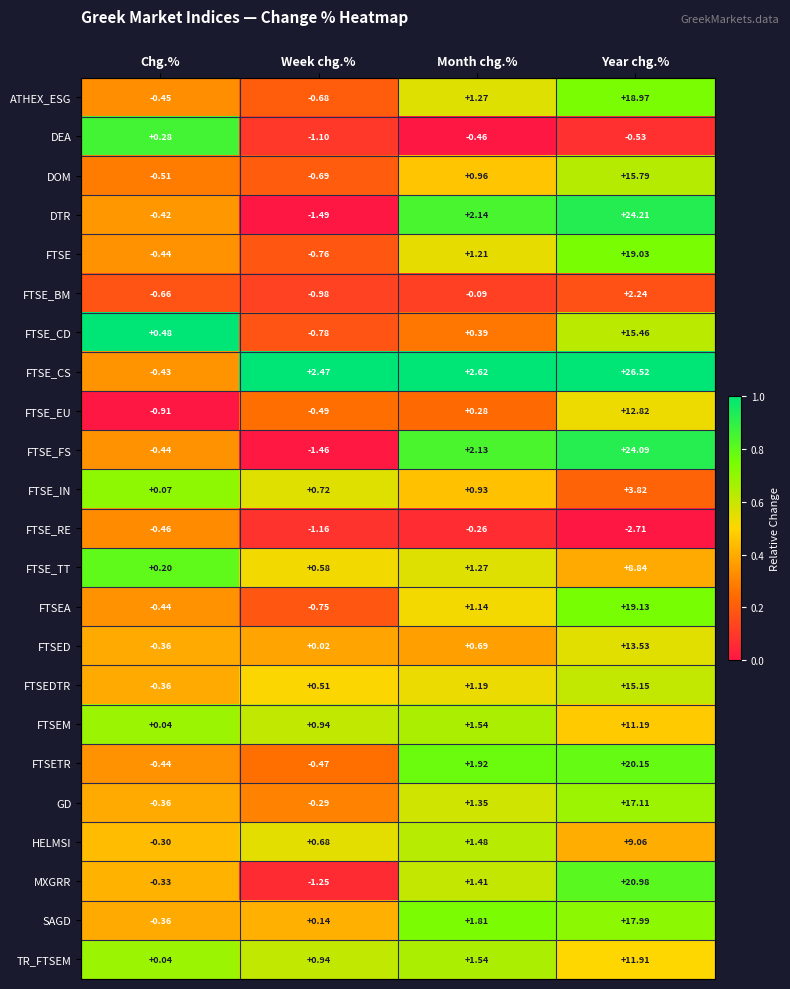

Rank the series at Year chg.% from lowest to highest value.

FTSE_RE, DEA, FTSE_BM, FTSE_IN, FTSE_TT, HELMSI, FTSEM, TR_FTSEM, FTSE_EU, FTSED, FTSEDTR, FTSE_CD, DOM, GD, SAGD, ATHEX_ESG, FTSE, FTSEA, FTSETR, MXGRR, FTSE_FS, DTR, FTSE_CS